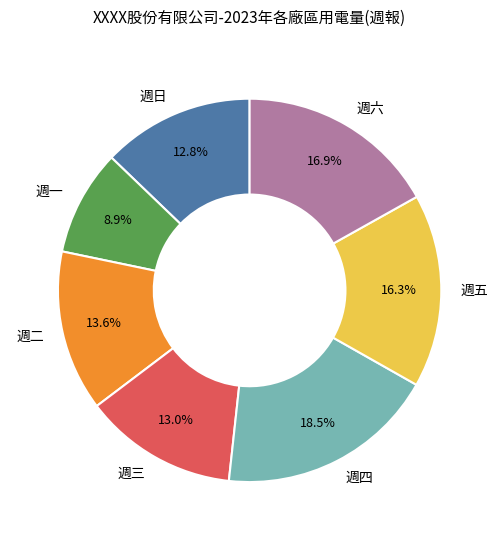

To the nearest percent, what is the difference between the largest and smallest slice percentages?

10%